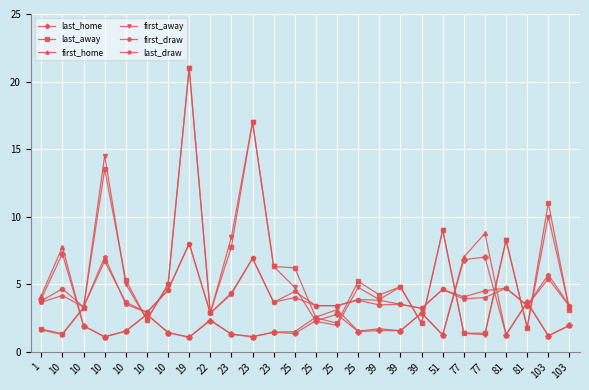

Does the chart have visible grid lines?

Yes